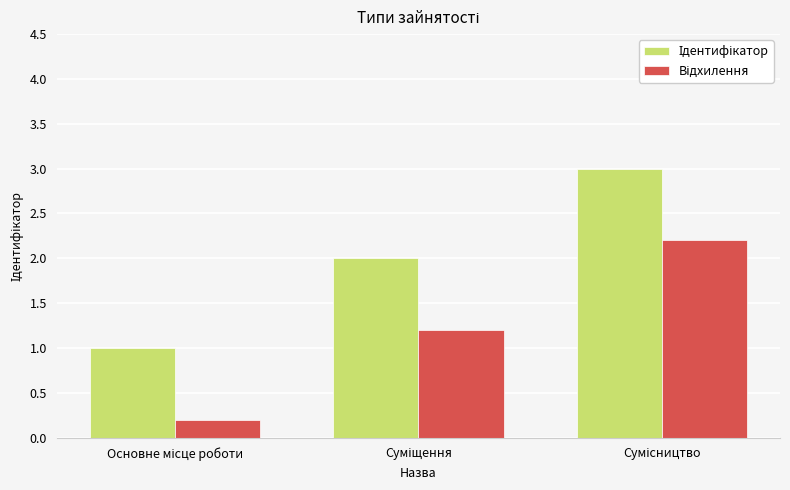

What is the greatest value displayed?

3.0